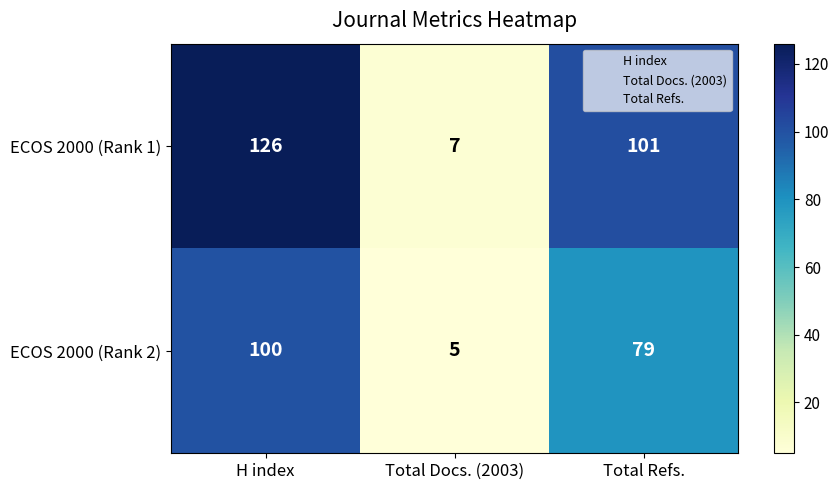

What is the average value of the ECOS 2000 (Rank 2) series?

61